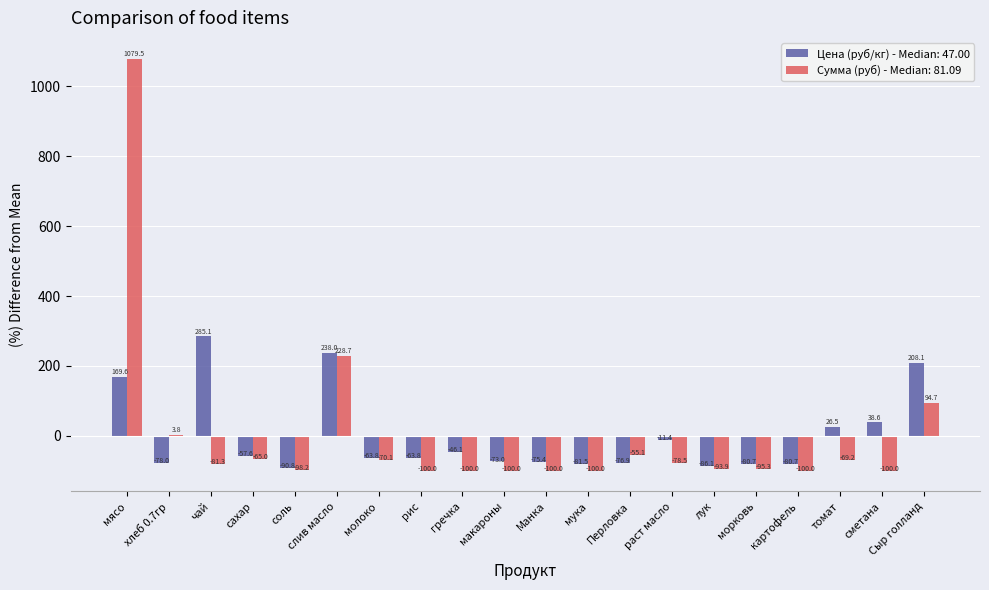

What is the highest value of the Цена (руб/кг) - Median: 47.00 series?

285.1